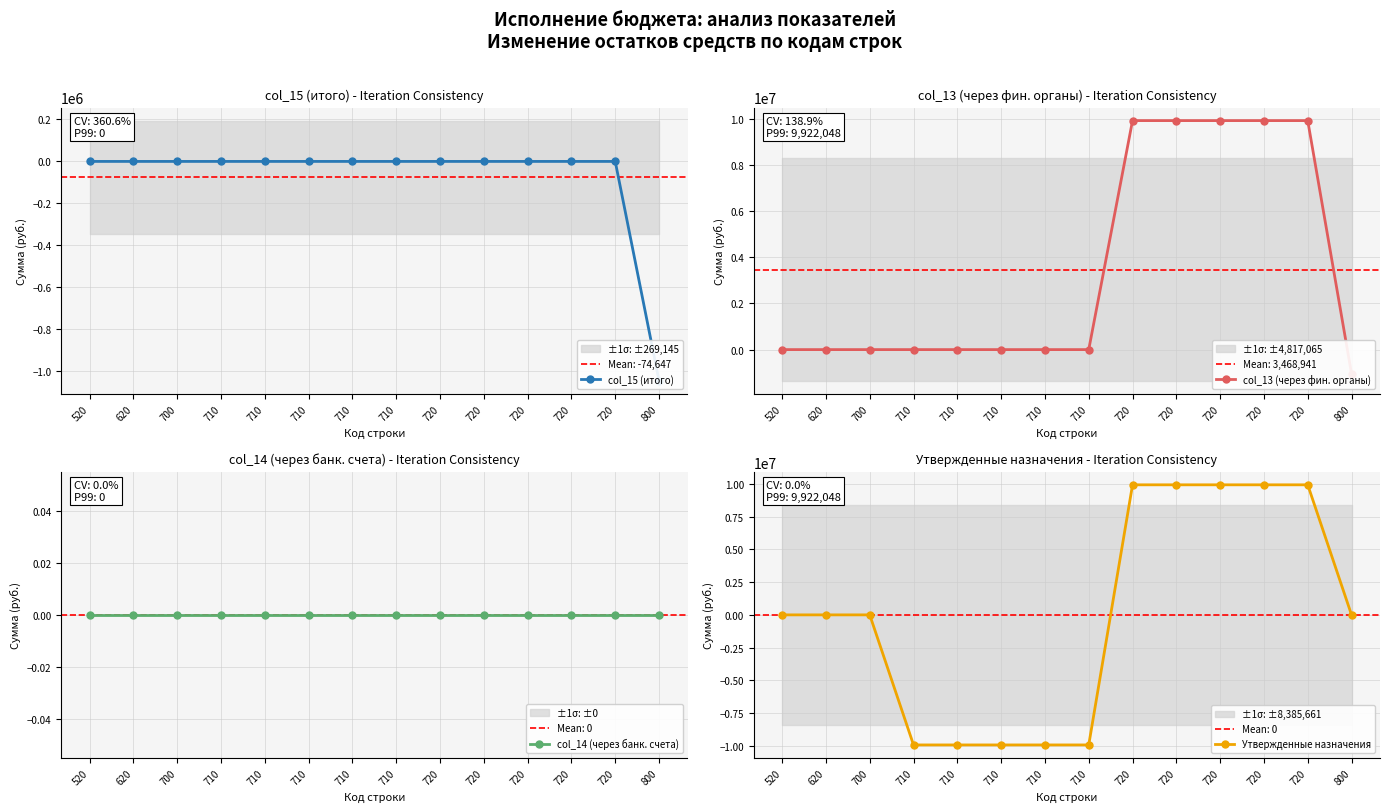

After their last crossing, which series has the higher values: Утвержденные назначения or col_15 (итого)?

Утвержденные назначения